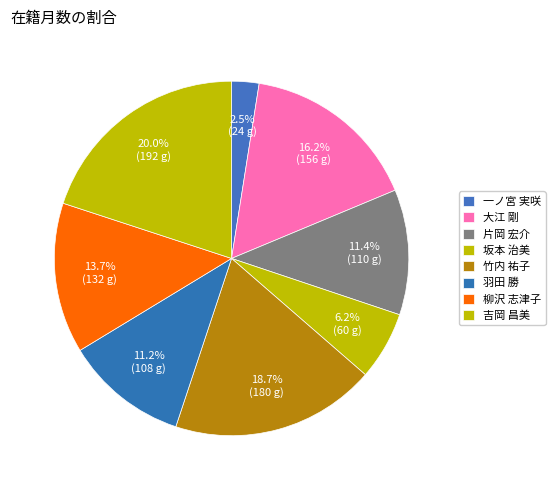

What percentage is the 竹内 祐子 slice, to the nearest percent?

19%